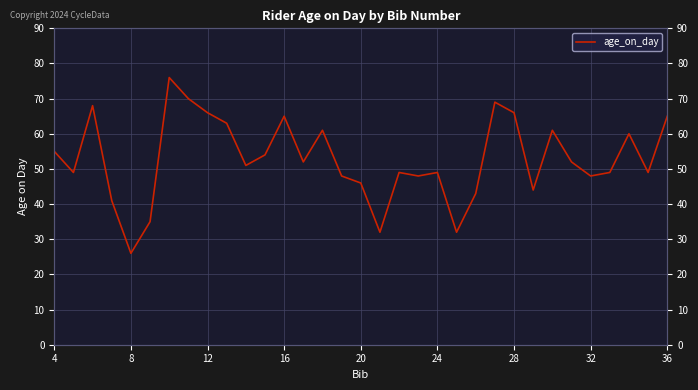

How many distinct data groups are displayed?

1